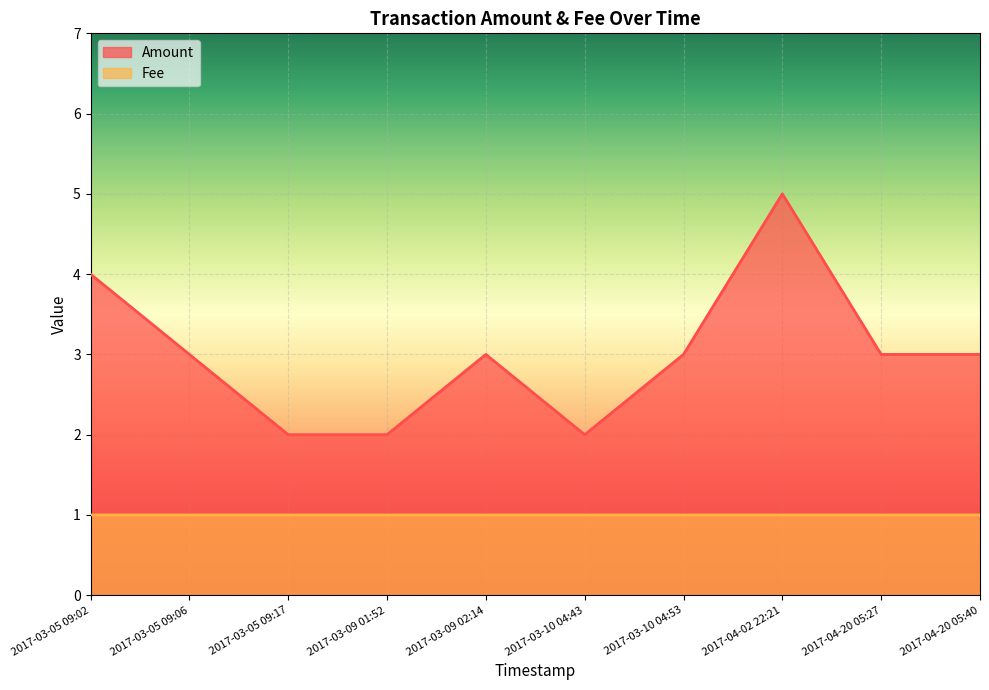

Reading left to right, transcribe all the data shown in this chart.

Amount: 2017-03-05 09:02=4.0	2017-03-05 09:06=3.0	2017-03-05 09:17=2.0	2017-03-09 01:52=2.0	2017-03-09 02:14=3.0	2017-03-10 04:43=2.0	2017-03-10 04:53=3.0	2017-04-02 22:21=5.0	2017-04-20 05:27=3.0	2017-04-20 05:40=3.0
Fee: 2017-03-05 09:02=1.0	2017-03-05 09:06=1.0	2017-03-05 09:17=1.0	2017-03-09 01:52=1.0	2017-03-09 02:14=1.0	2017-03-10 04:43=1.0	2017-03-10 04:53=1.0	2017-04-02 22:21=1.0	2017-04-20 05:27=1.0	2017-04-20 05:40=1.0